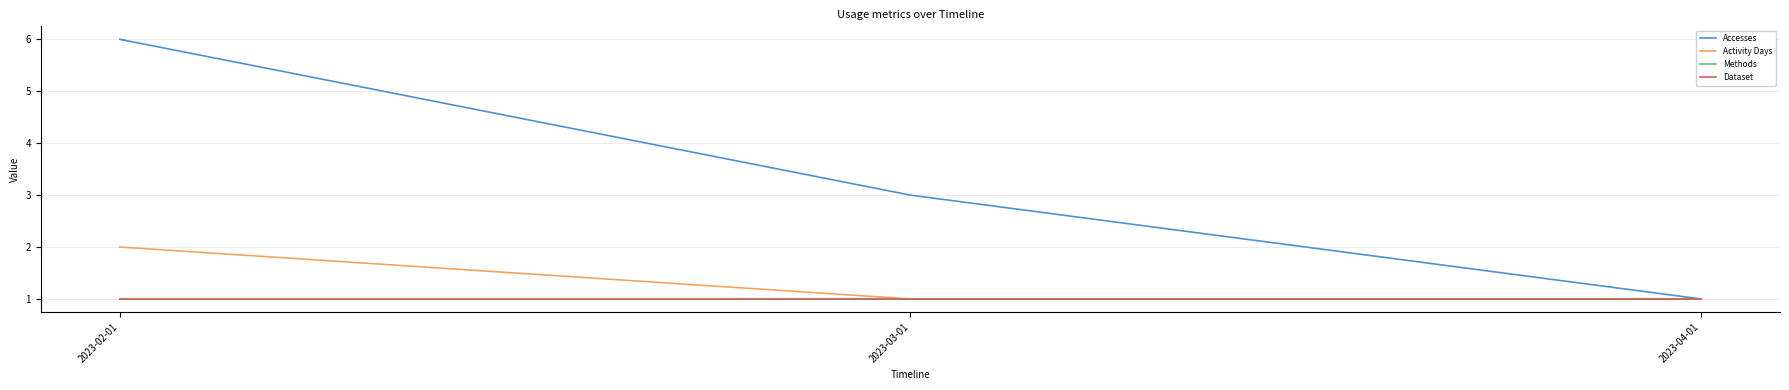

What is the difference between the Activity Days values at 2023-02-01 and 2023-03-01?

1